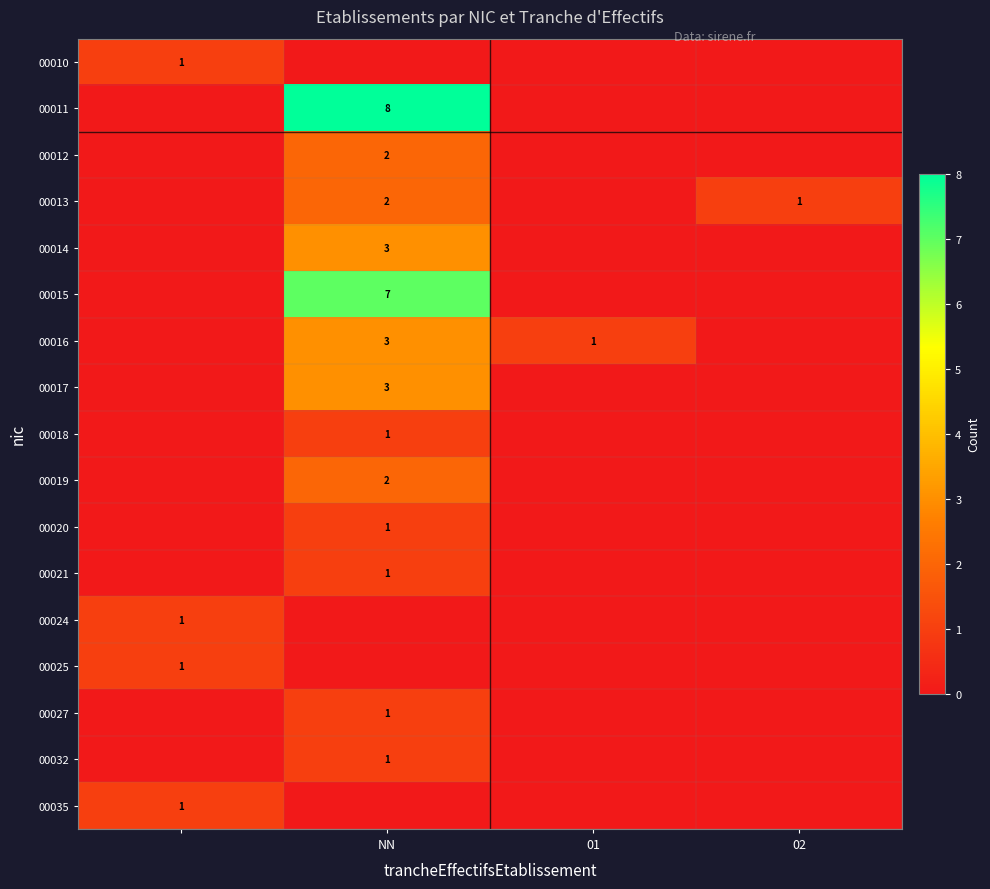

True or false: 00020 has a value of 1 at NN.

True